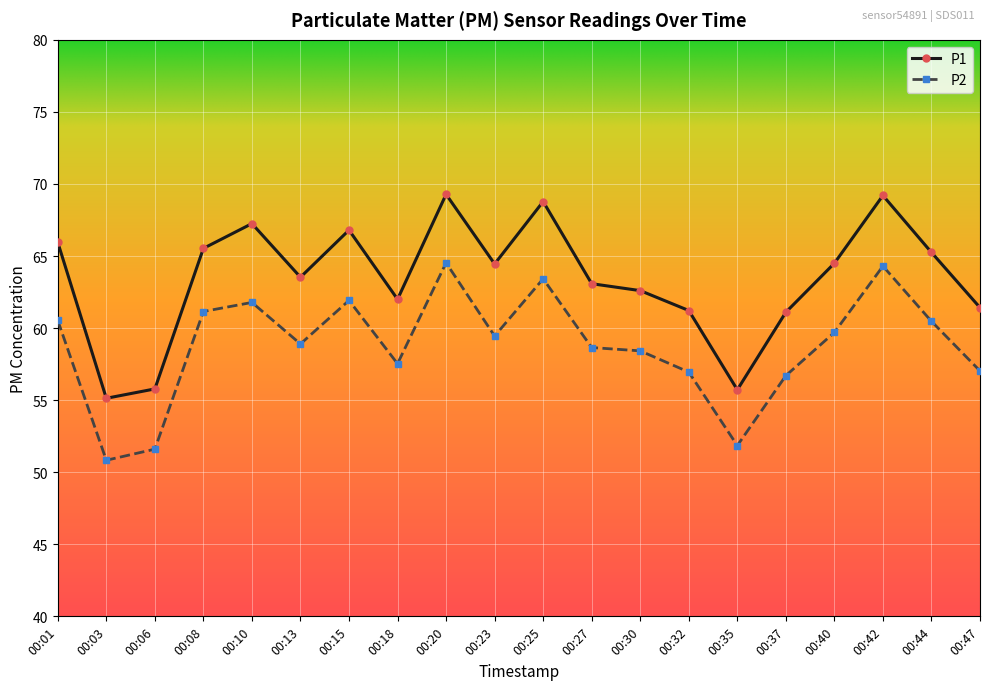

True or false: P2 and P1 intersect in this chart.

False